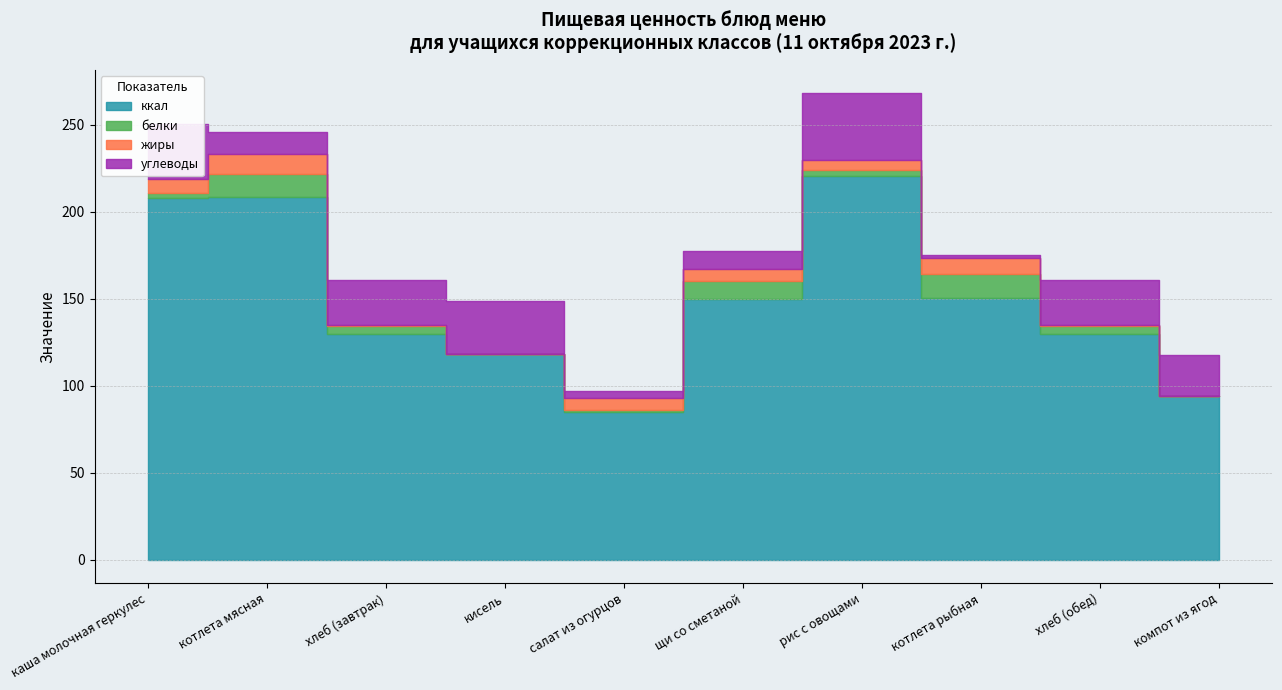

In белки, how many points are higher than both neighbors (excluding endpoints)?

3